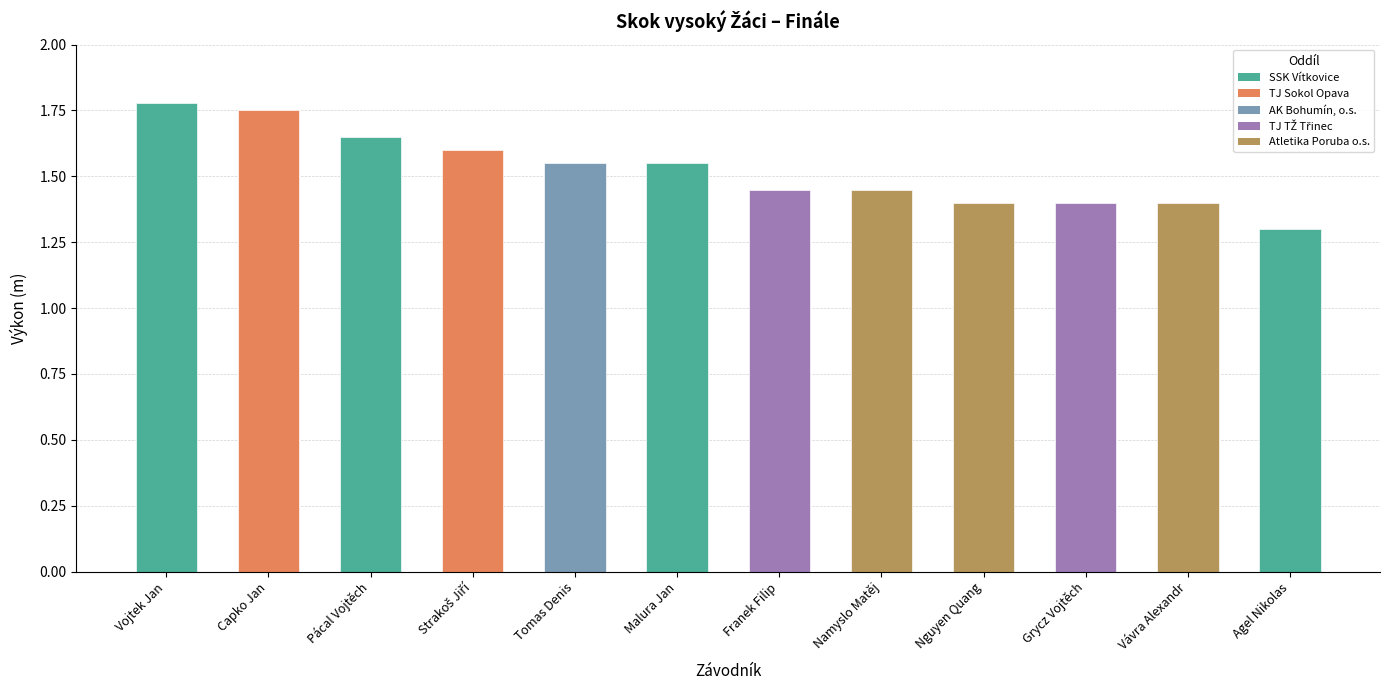

What position from the right is Grycz Vojtěch?

3